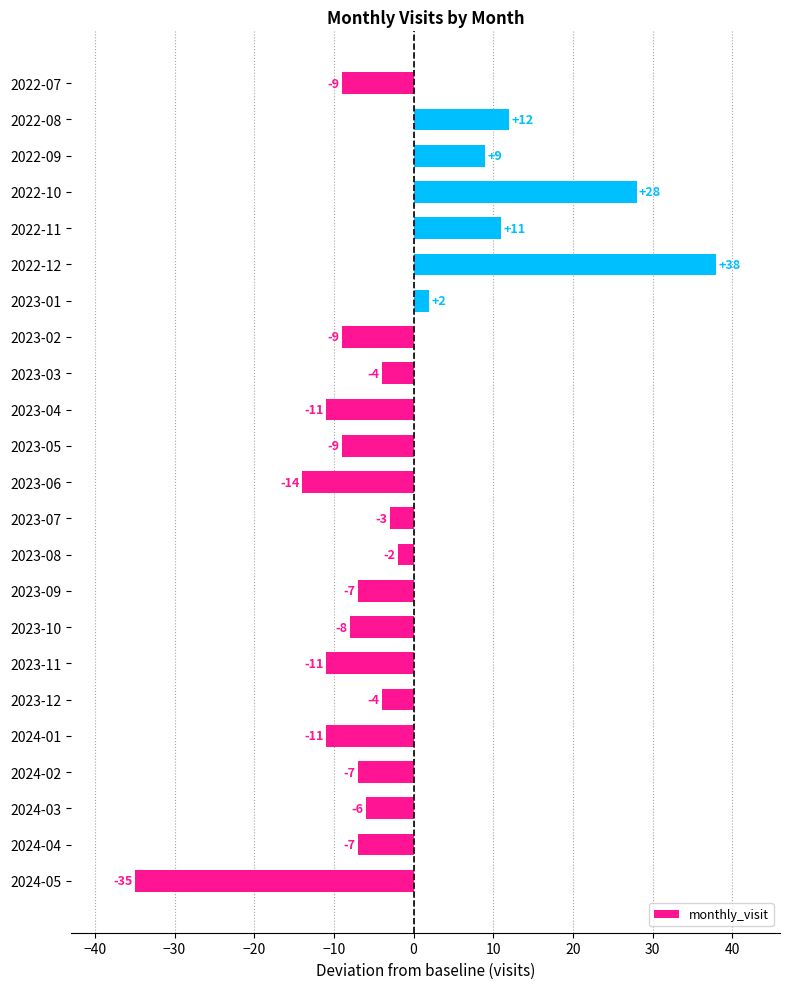

The value at 2024-01 is -11. True or false?

True